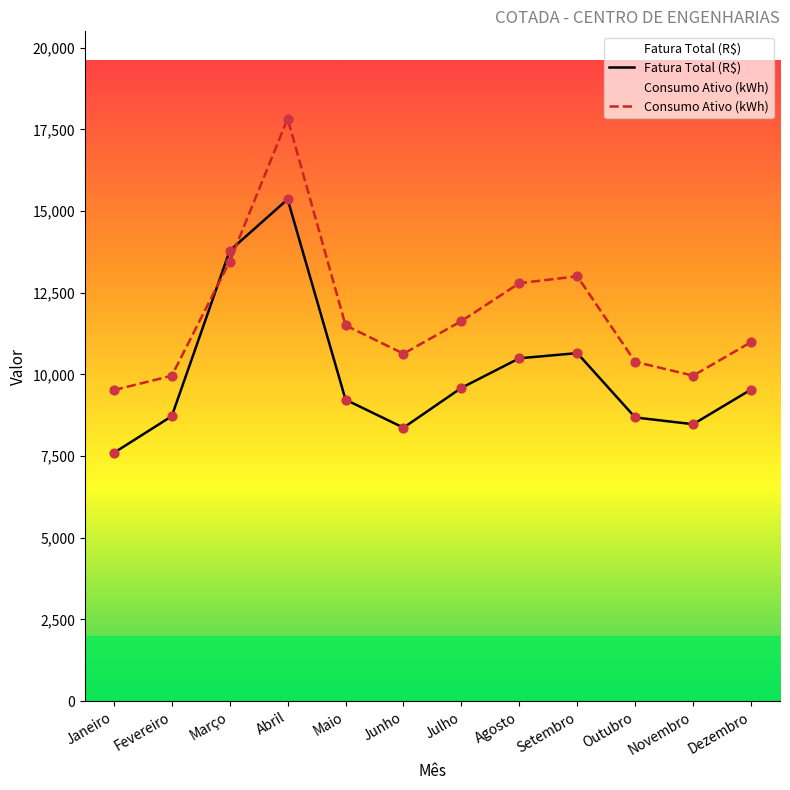

At how many categories does at least one series exceed 14539?

1